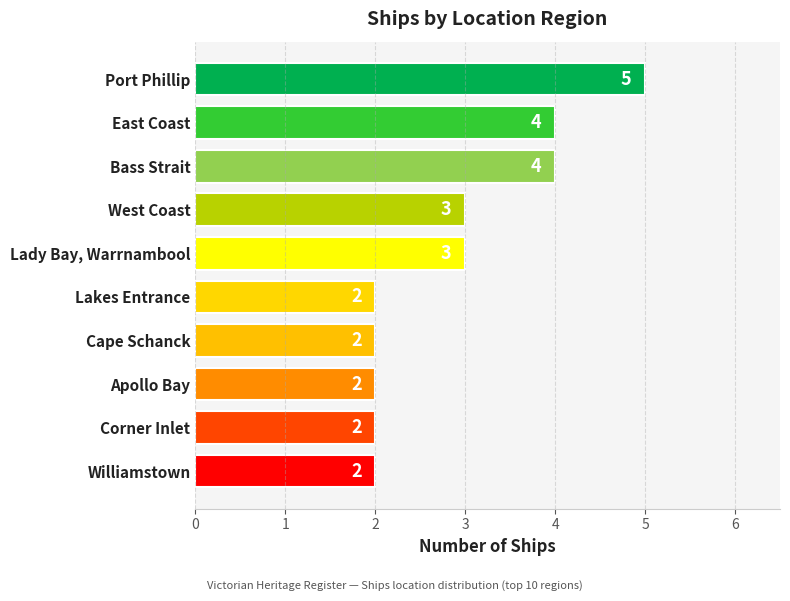

Approximately how many times larger is the value at East Coast compared to Lady Bay, Warrnambool?

1.3